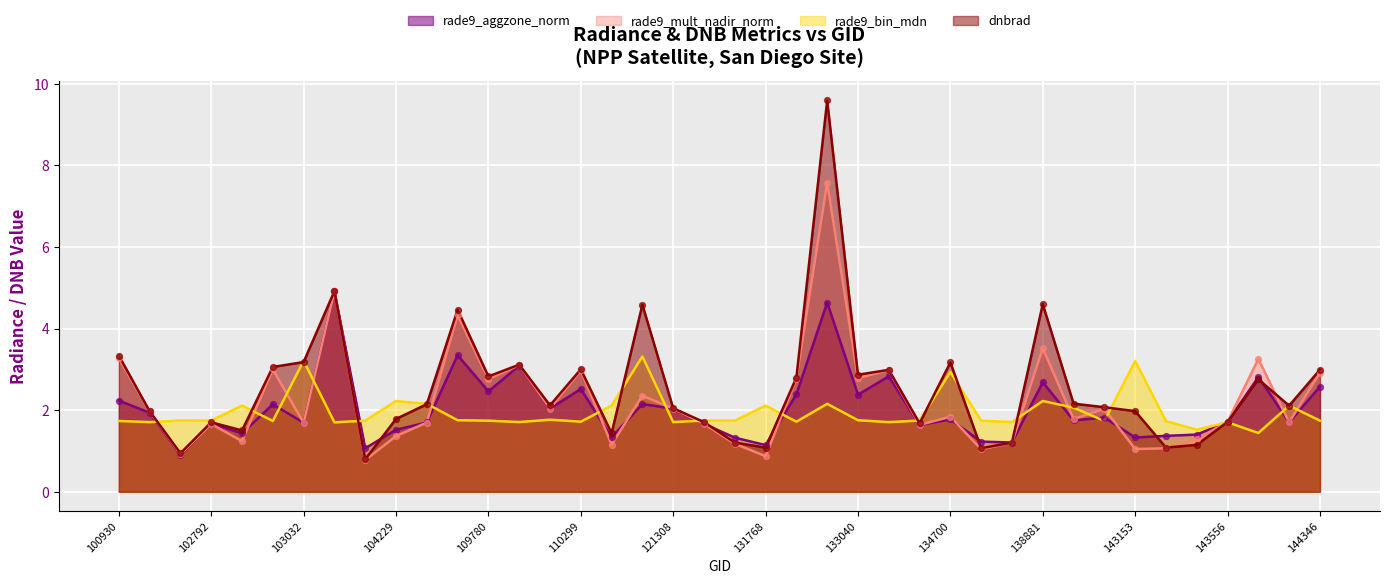

Which series contains the lowest Y value?

rade9_mult_nadir_norm